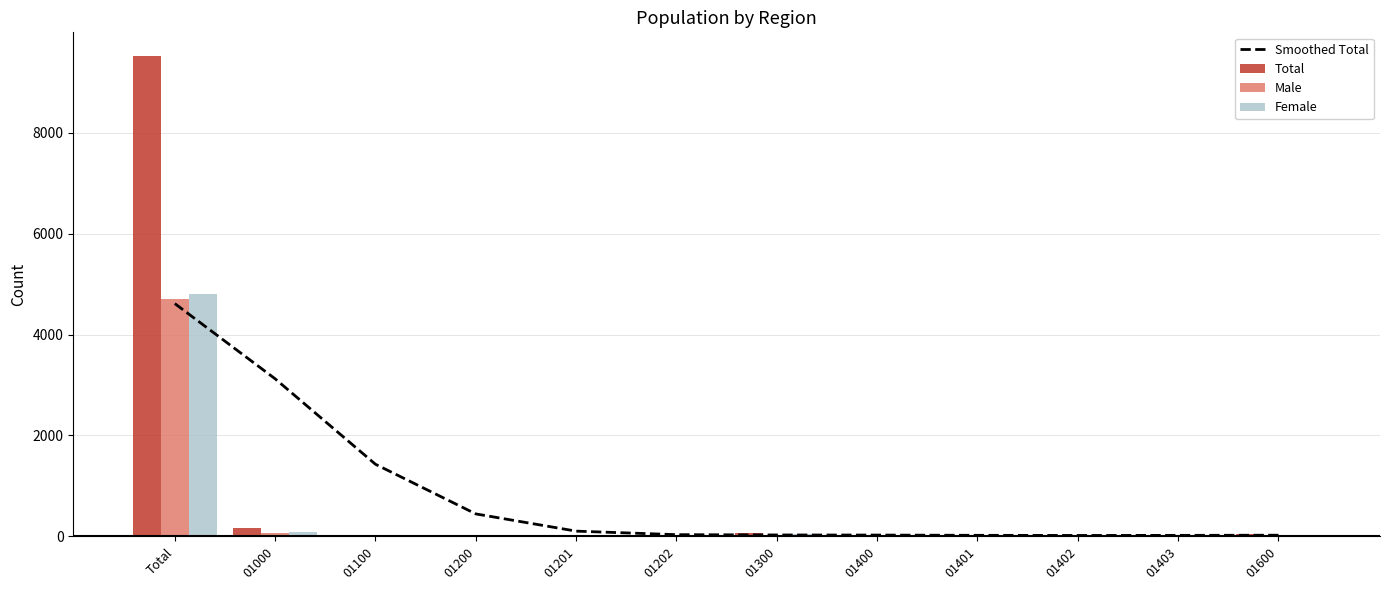

Which label corresponds to the smallest value in the chart?

01600